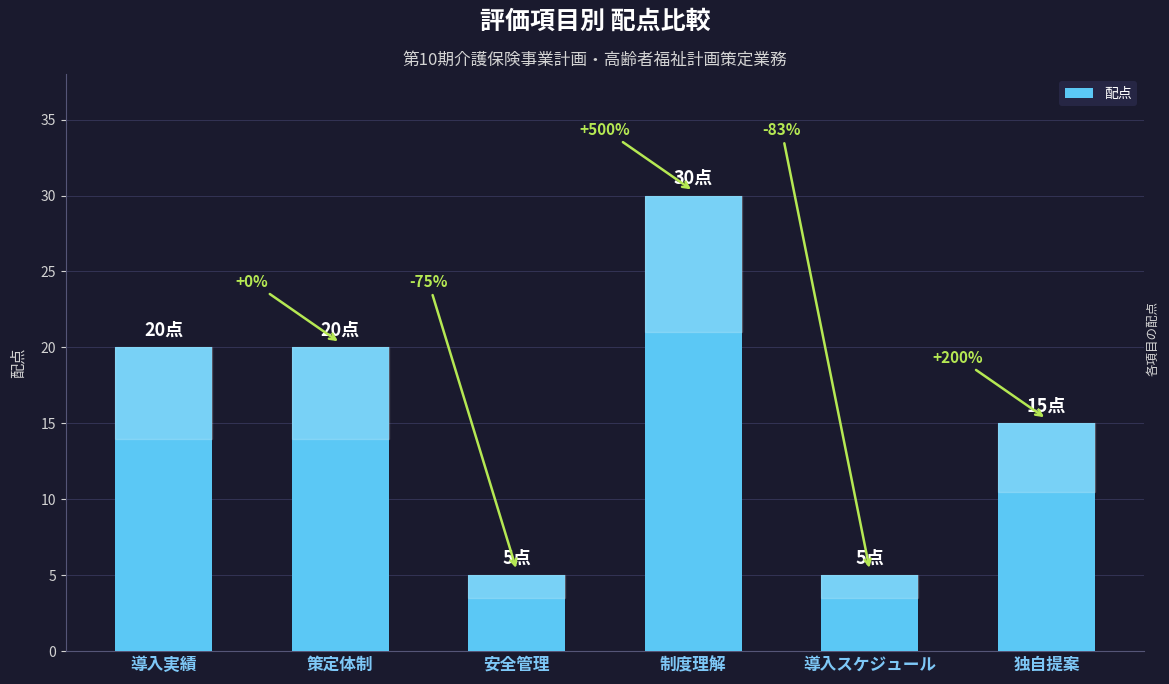

Are the bars horizontal?

No